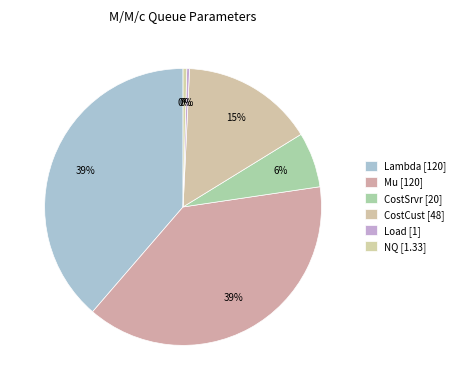

What percentage do NQ and Lambda together represent?

39.1%